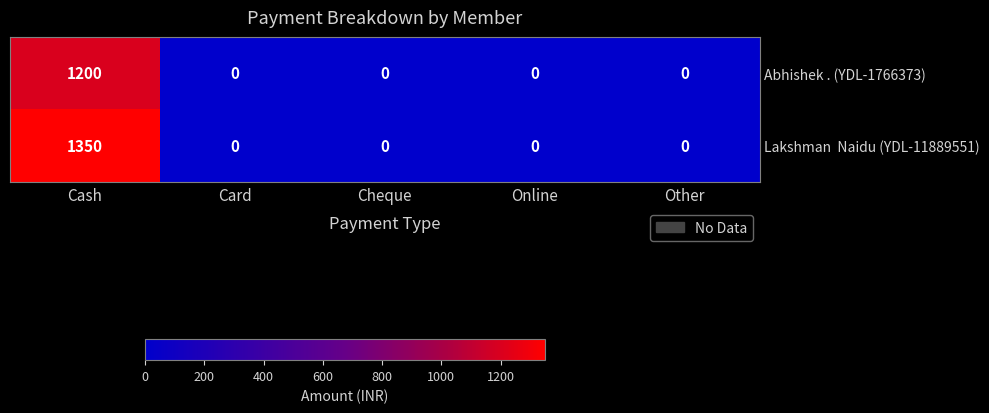

What is the spread (max minus min) of values at Cash?

150